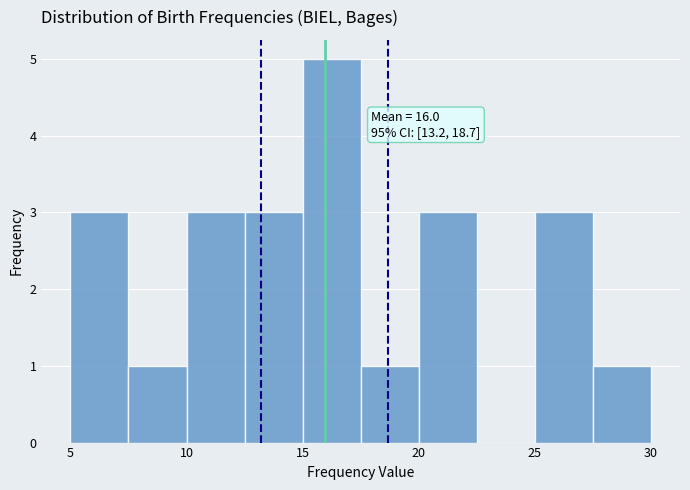

Which range on the x-axis has the tallest bar?

15.0 to 17.5